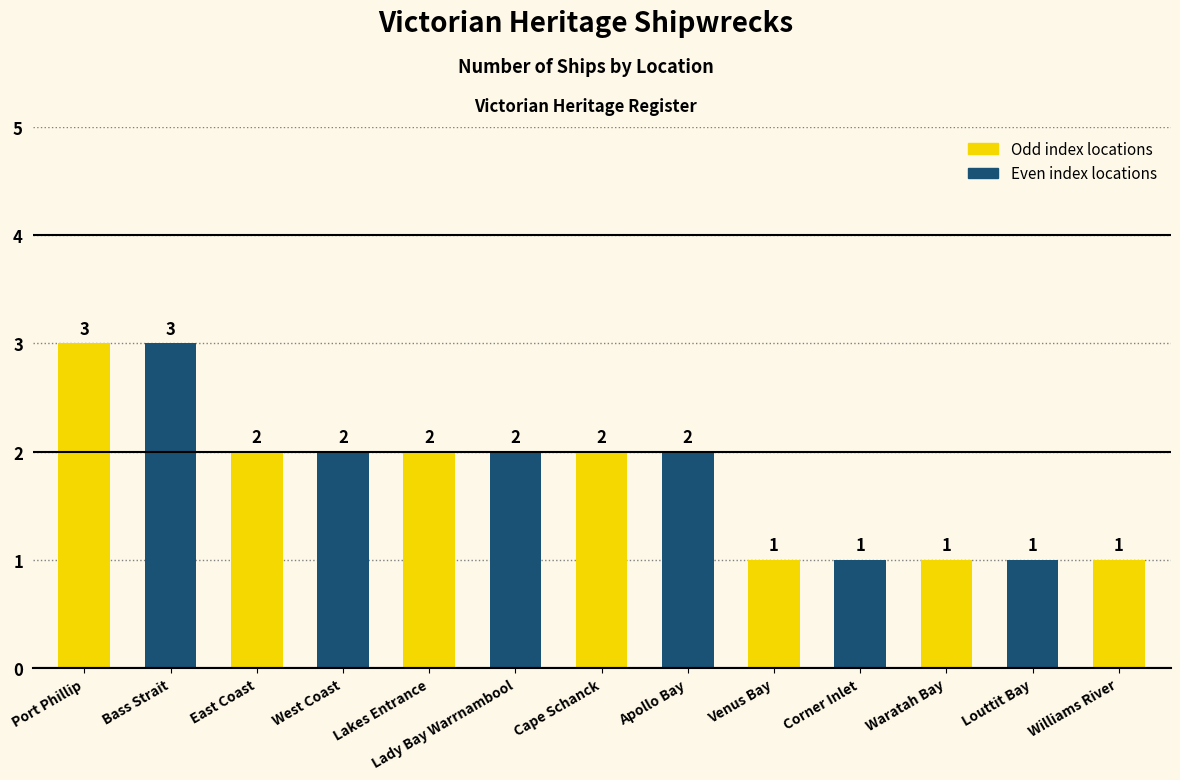

What is the sum of the values at Apollo Bay and Waratah Bay?

3